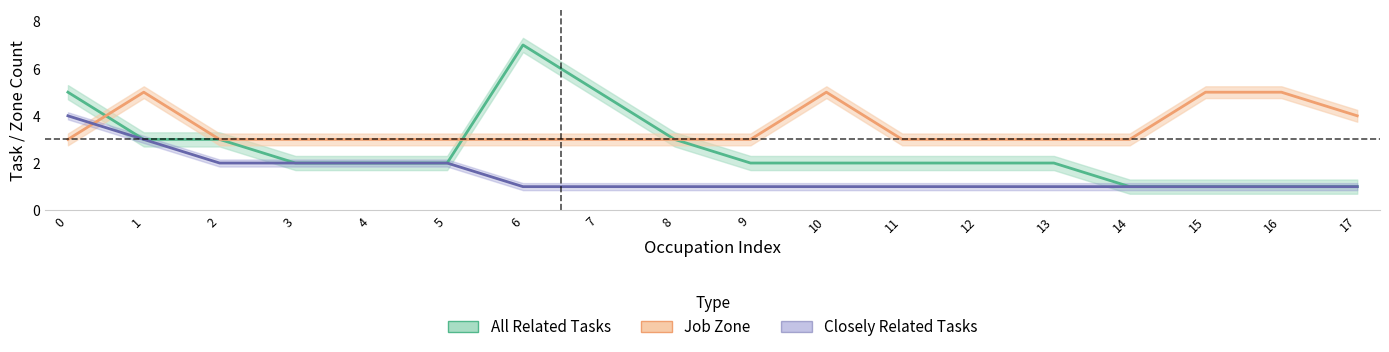

What is the difference between the maximum and minimum values in the job_zone series?

2